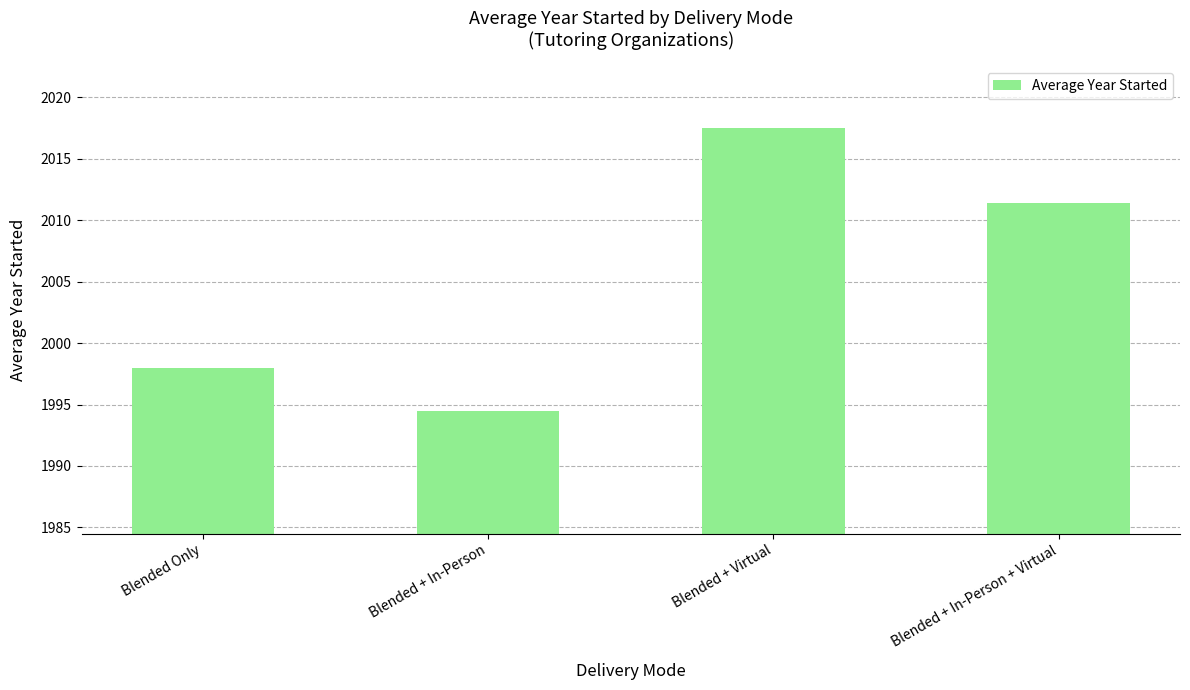

What is the label of the 4th bar from the left?

Blended + In-Person + Virtual